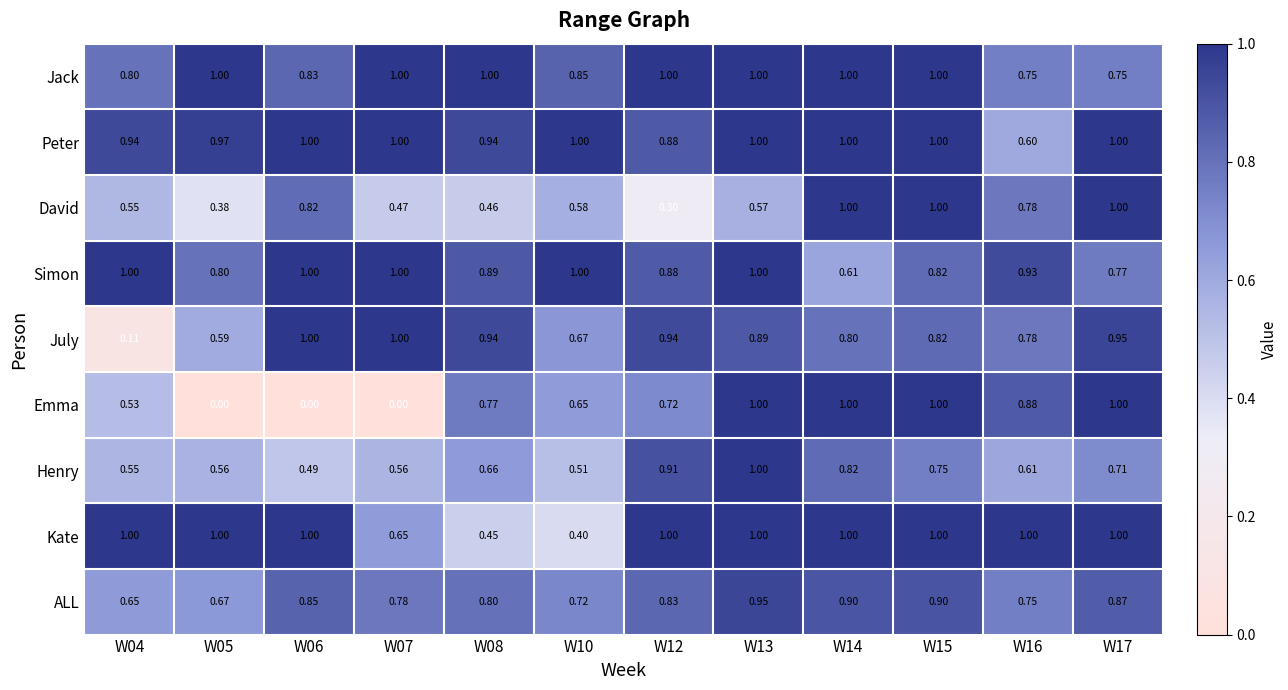

Is the value of Emma at W17 greater than the value of David at W08?

Yes